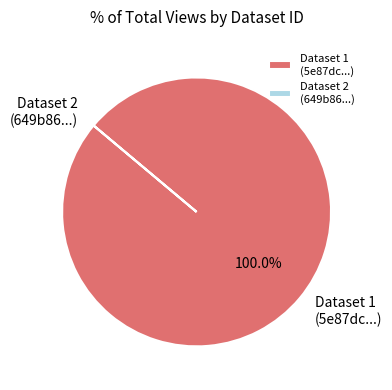

Is there any slice that represents more than half of the pie?

Yes